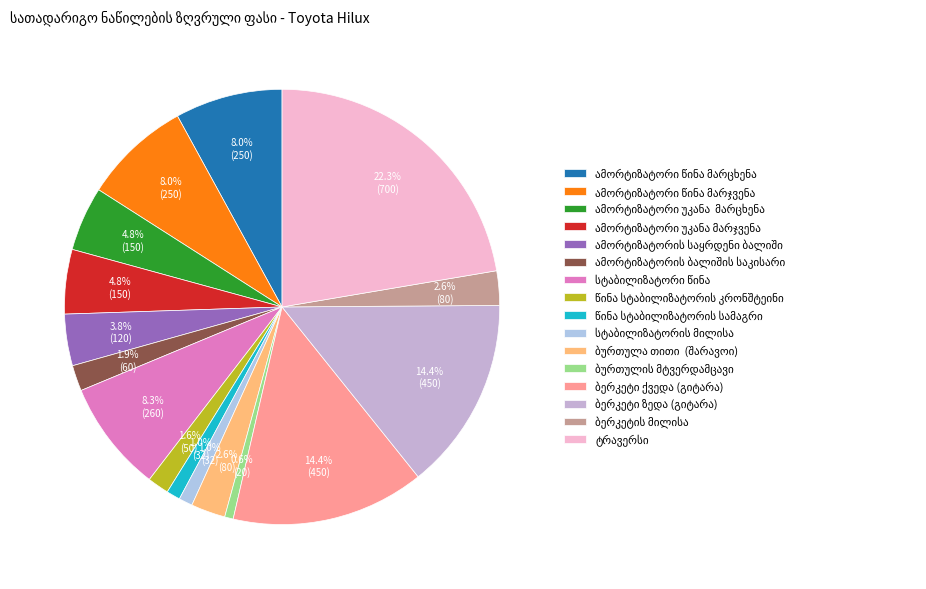

Do ამორტიზატორის საყრდენი ბალიში and ბერკეტის მილისა together represent more than half of the pie?

No